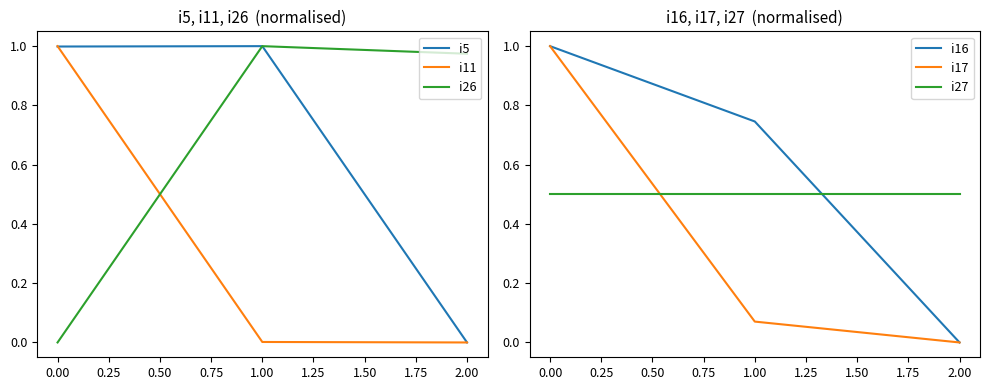

At which label does i17 reach its minimum?

2.00